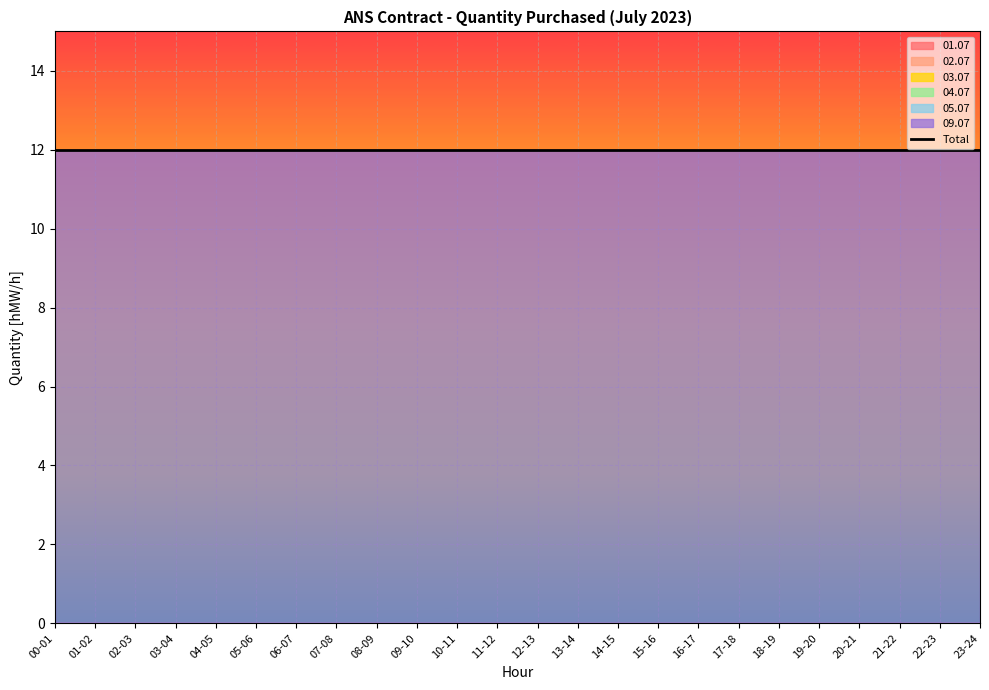

At 08-09, list the series in order from largest to smallest.

09.07, 01.07, 02.07, 03.07, 04.07, 05.07